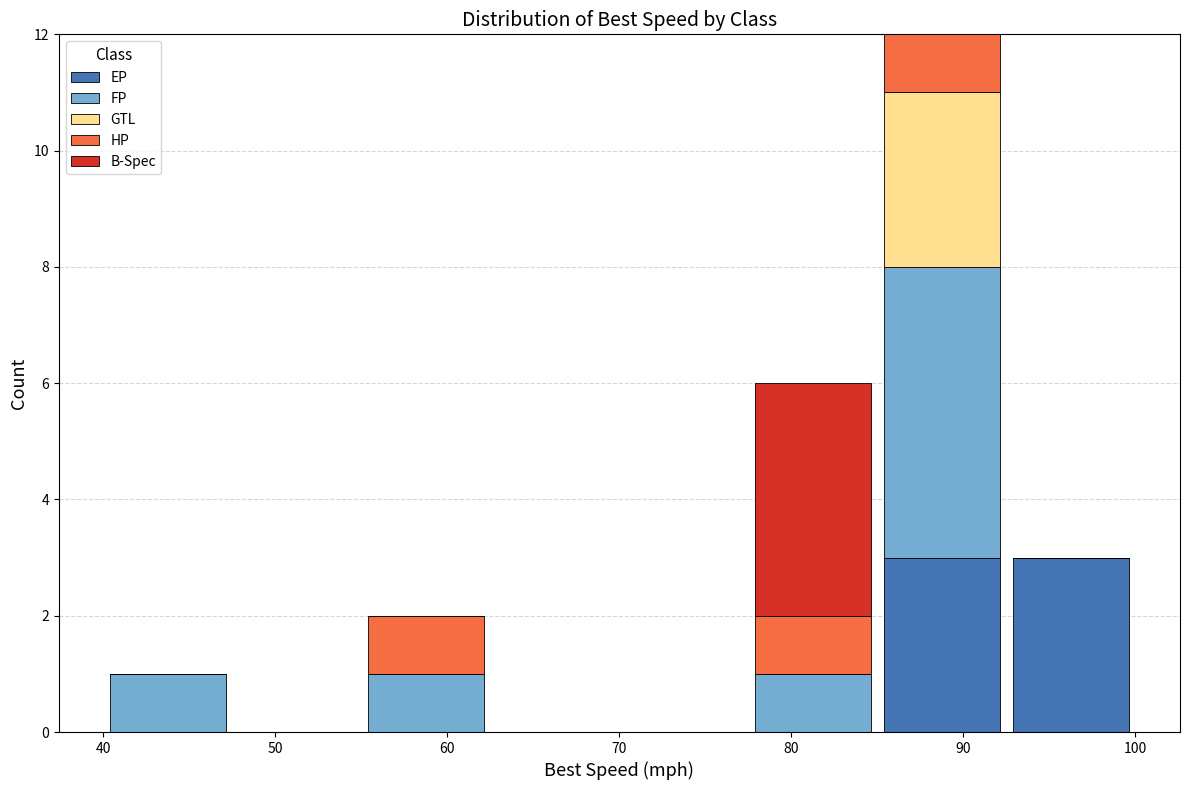

What is the total height of the stacked bar covering 55.0 to 62.5 on the x-axis? Neither the bar edges nor the heights are printed on the chart, so give them approximately, as read against the axes.

2